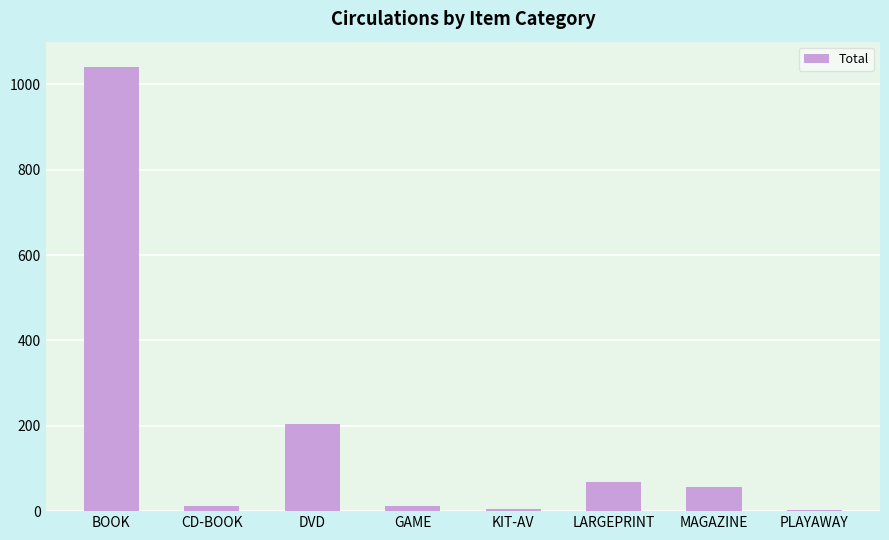

What is the greatest value displayed?

1040